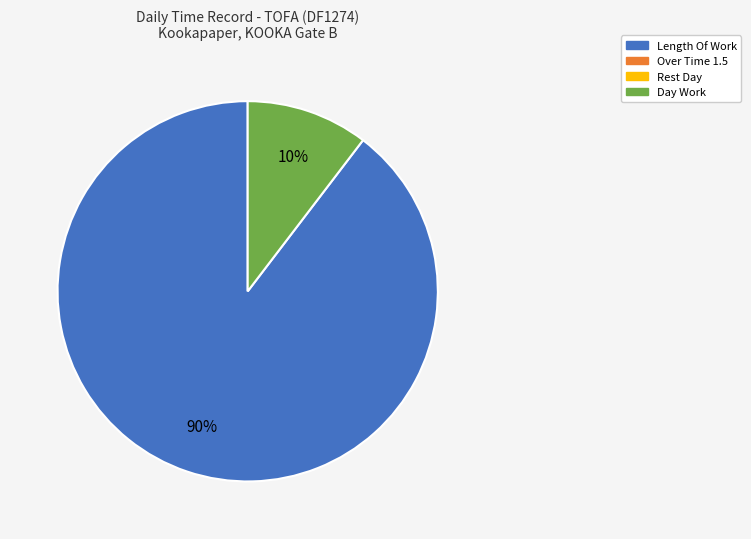

To the nearest percent, what is the average slice percentage?

50%